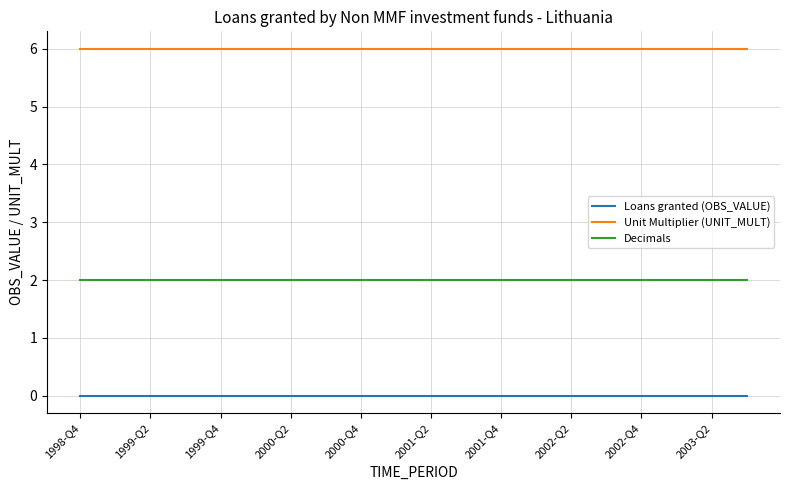

Rank the series by their maximum value, from highest to lowest.

Unit Multiplier (UNIT_MULT), Decimals, Loans granted (OBS_VALUE)